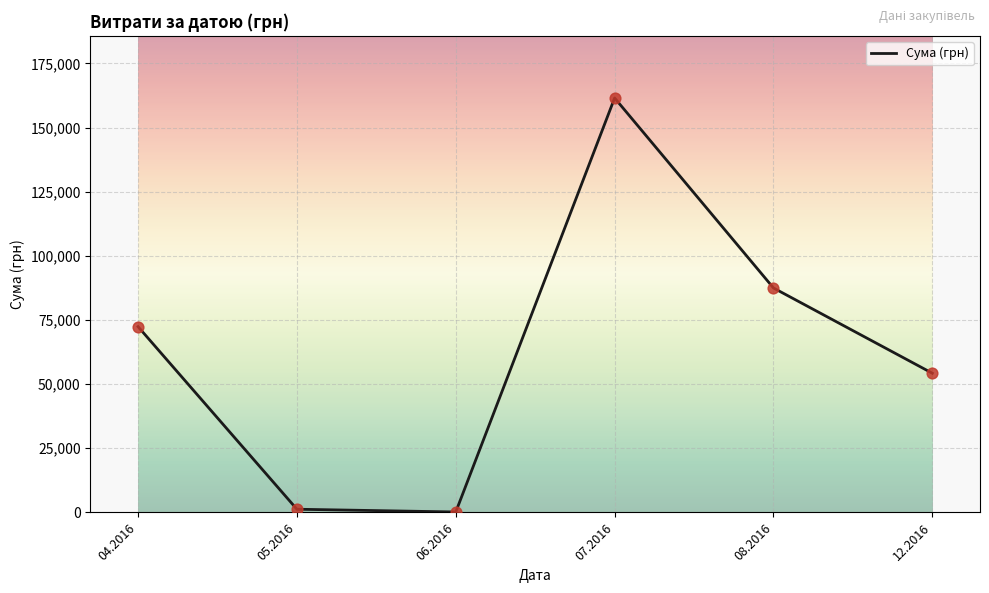

Between 08.2016 and 12.2016, which is larger?

08.2016